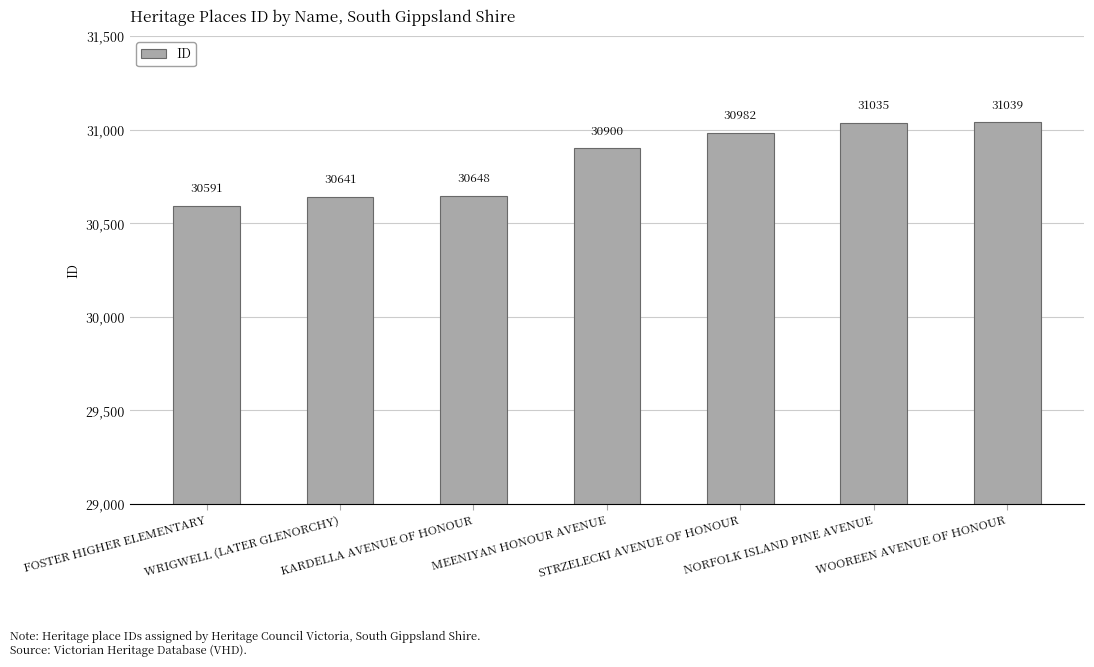

List the labels in order of value, smallest first.

FOSTER HIGHER ELEMENTARY, WRIGWELL (LATER GLENORCHY), KARDELLA AVENUE OF HONOUR, MEENIYAN HONOUR AVENUE, STRZELECKI AVENUE OF HONOUR, NORFOLK ISLAND PINE AVENUE, WOOREEN AVENUE OF HONOUR